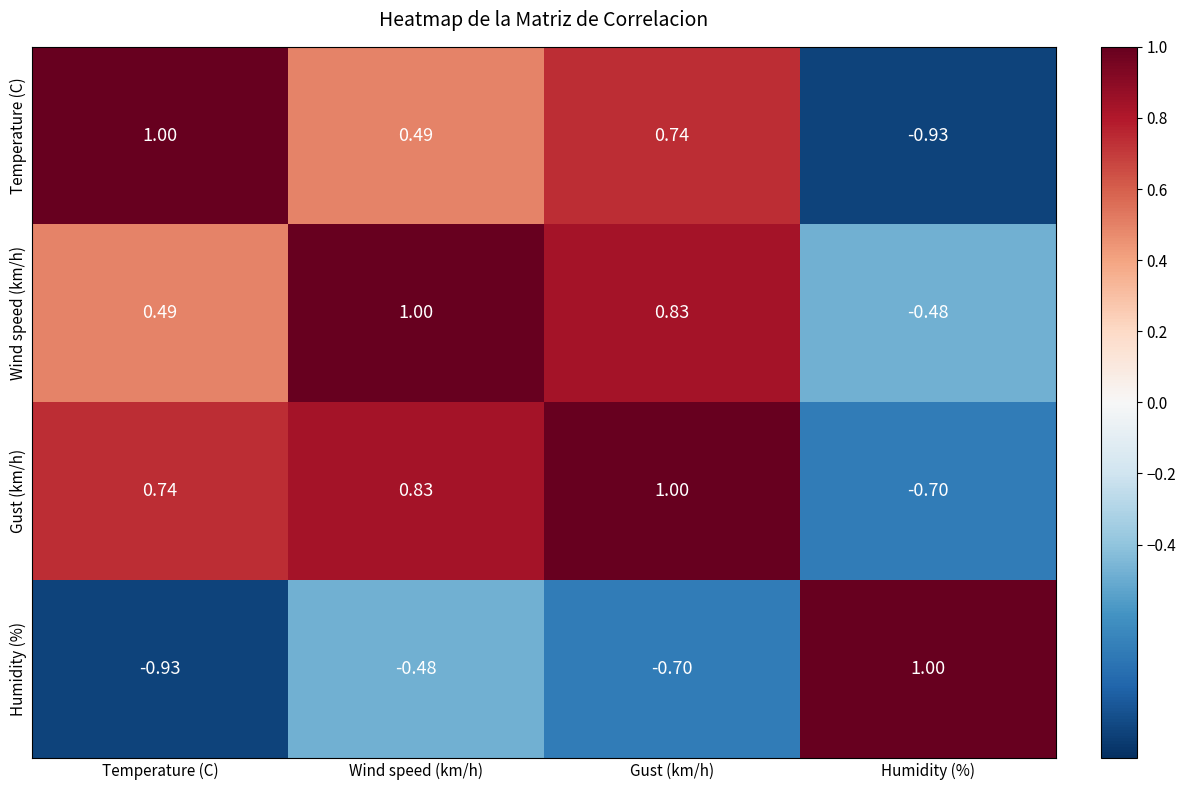

At which label does Temperature (C) first exceed 0?

Temperature (C)